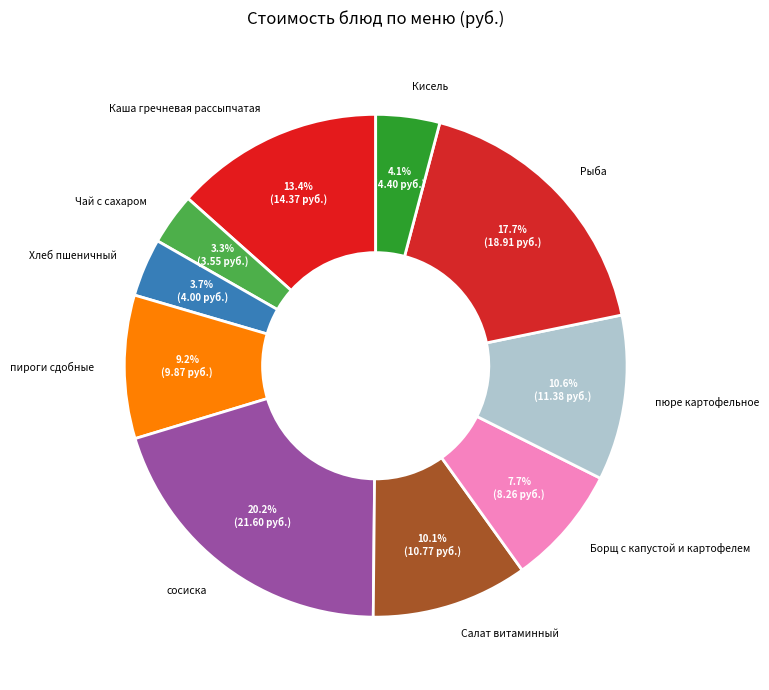

To the nearest percent, what is the difference between the largest and smallest slice percentages?

17%